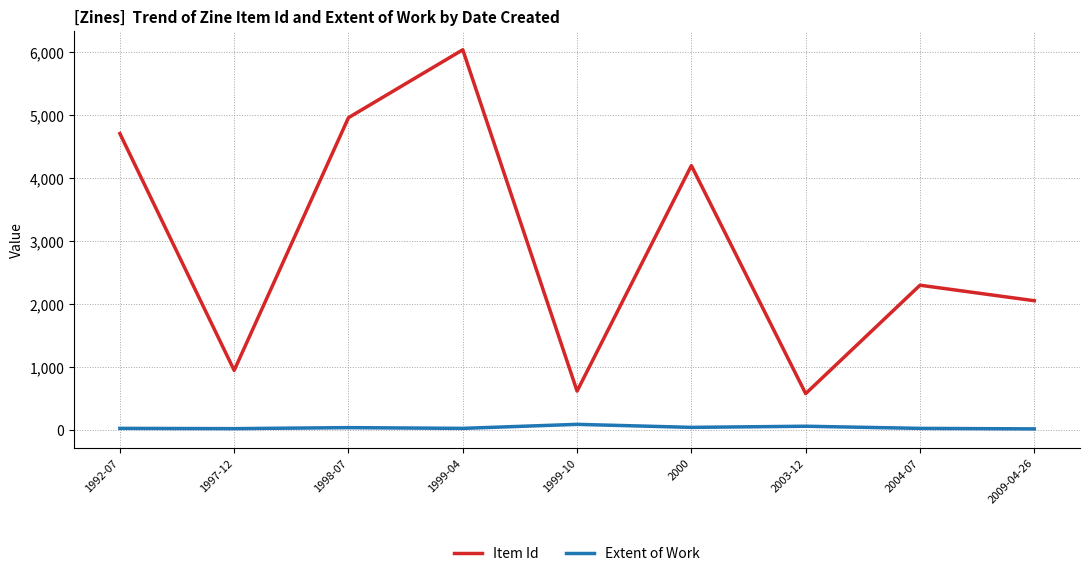

What is the difference between the maximum and minimum values in the Extent of Work series?

72